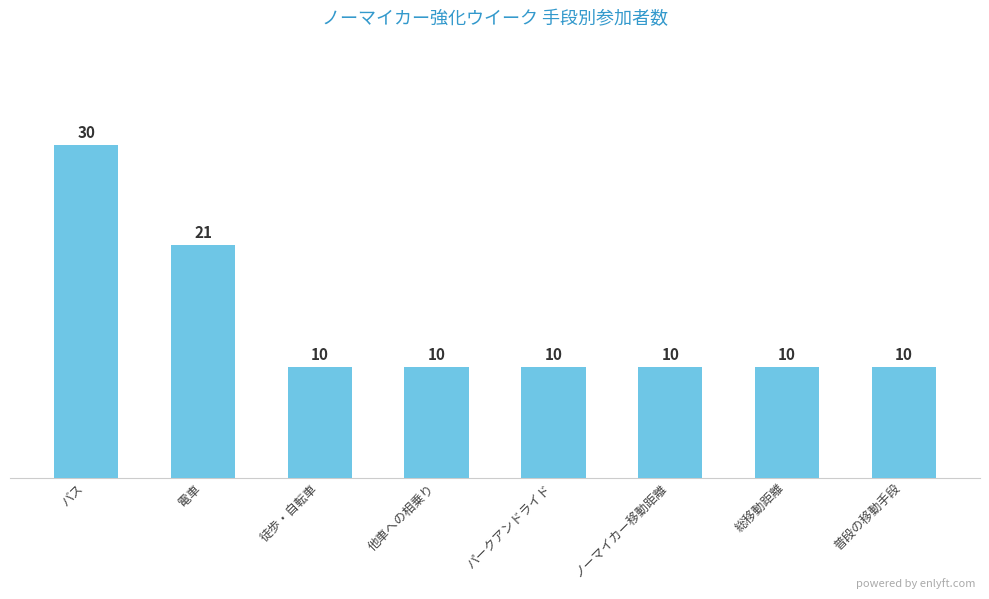

What is the approximate value at 電車, to the nearest 5?

20